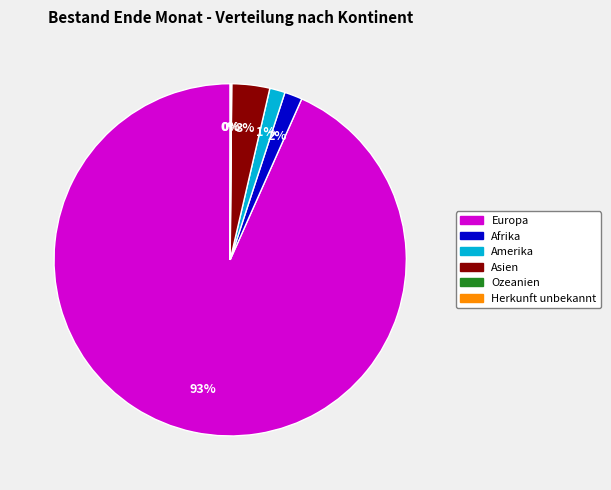

Which category has the biggest portion of the pie?

Europa